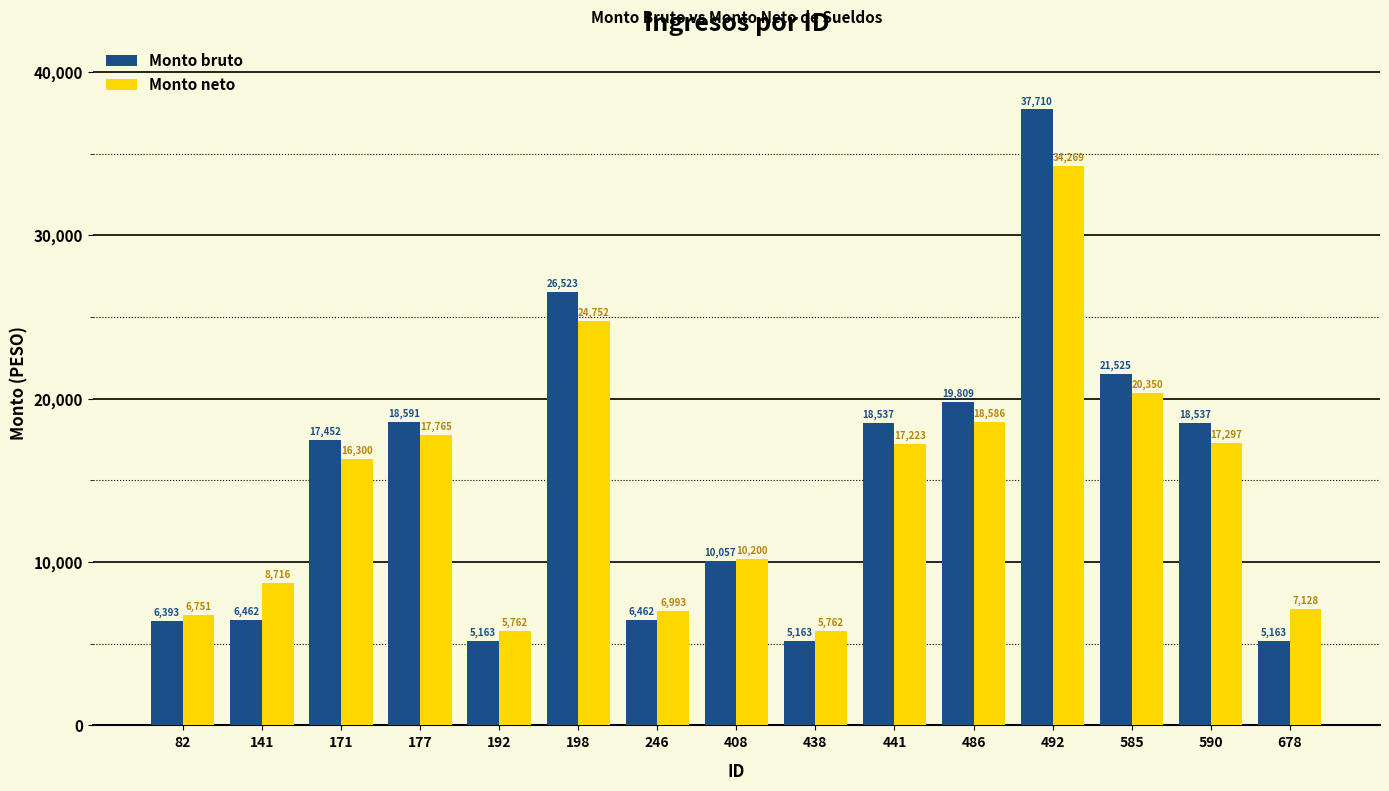

At which label does Monto bruto first exceed 17452?

171